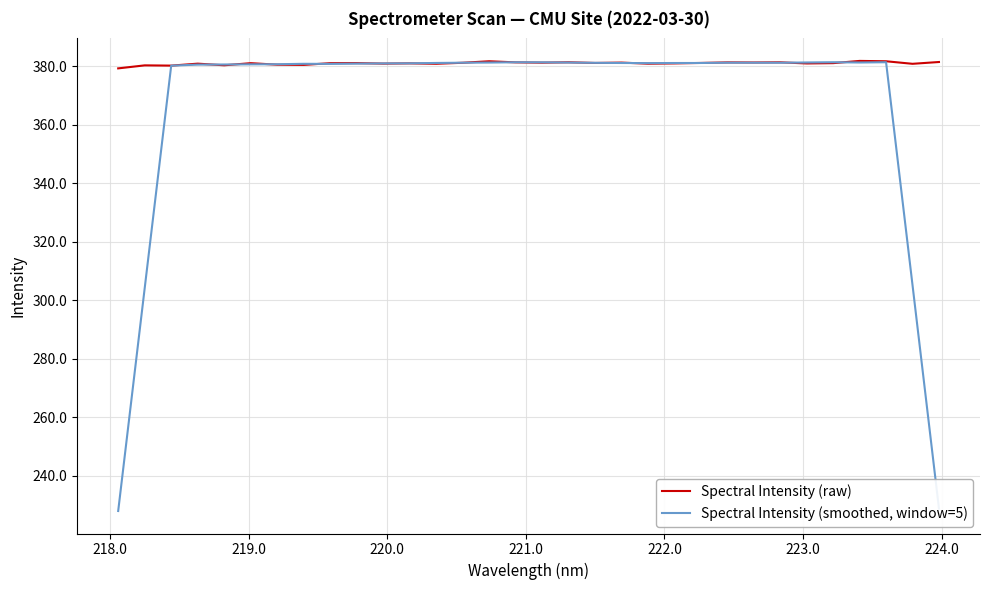

Which series has the widest spread of values?

Spectral Intensity (smoothed, window=5)